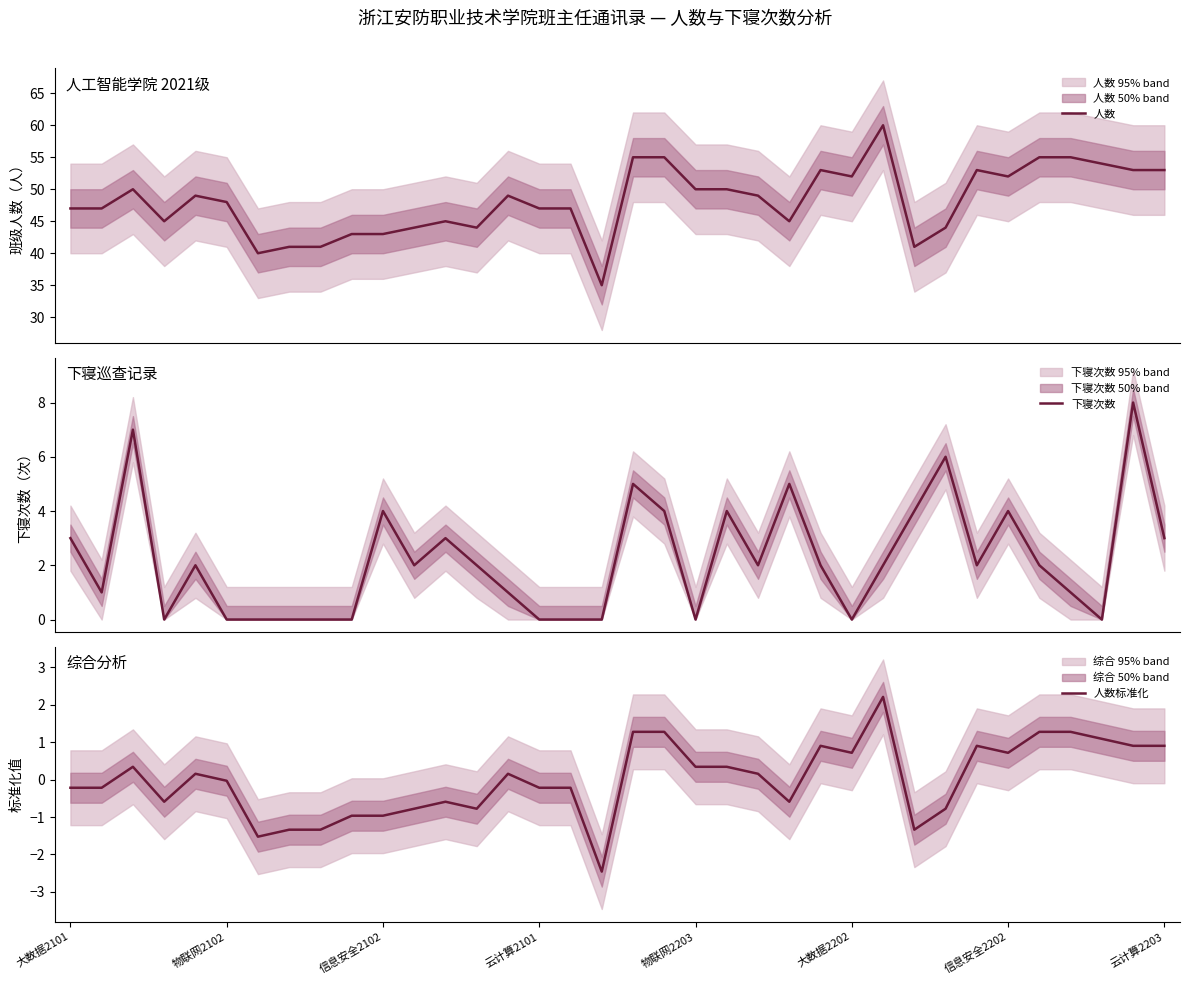

At 14, list the series in order from largest to smallest.

人数, 下寝次数, 人数标准化